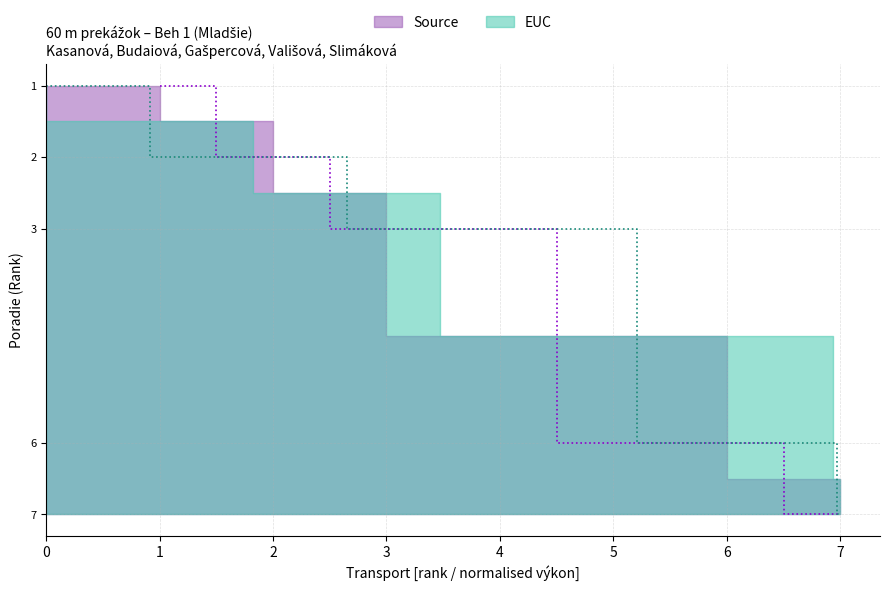

Reading right to left, extract all data points from this chart.

7	6	3	2	1